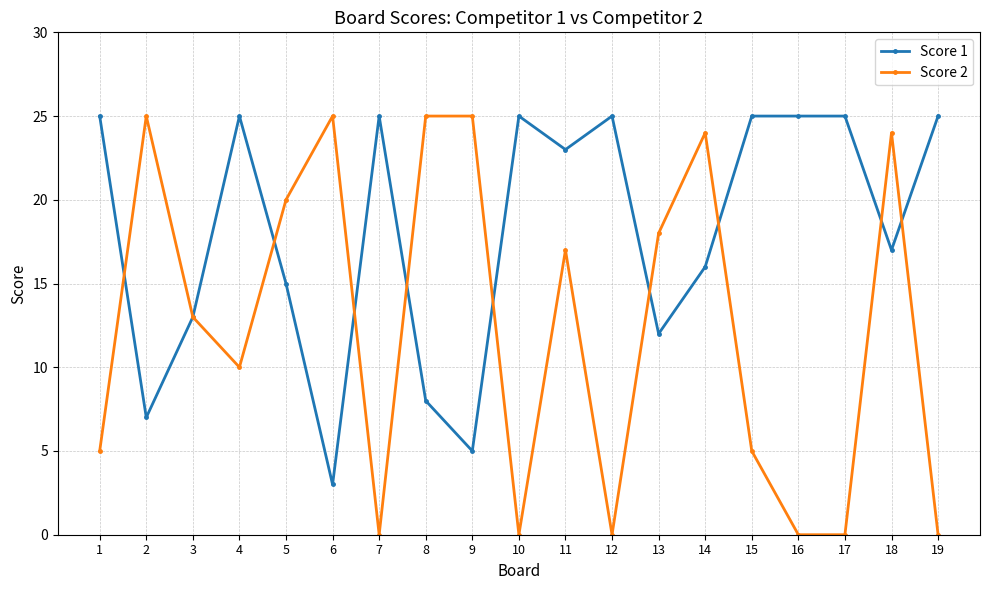

What is the greatest value displayed?

25